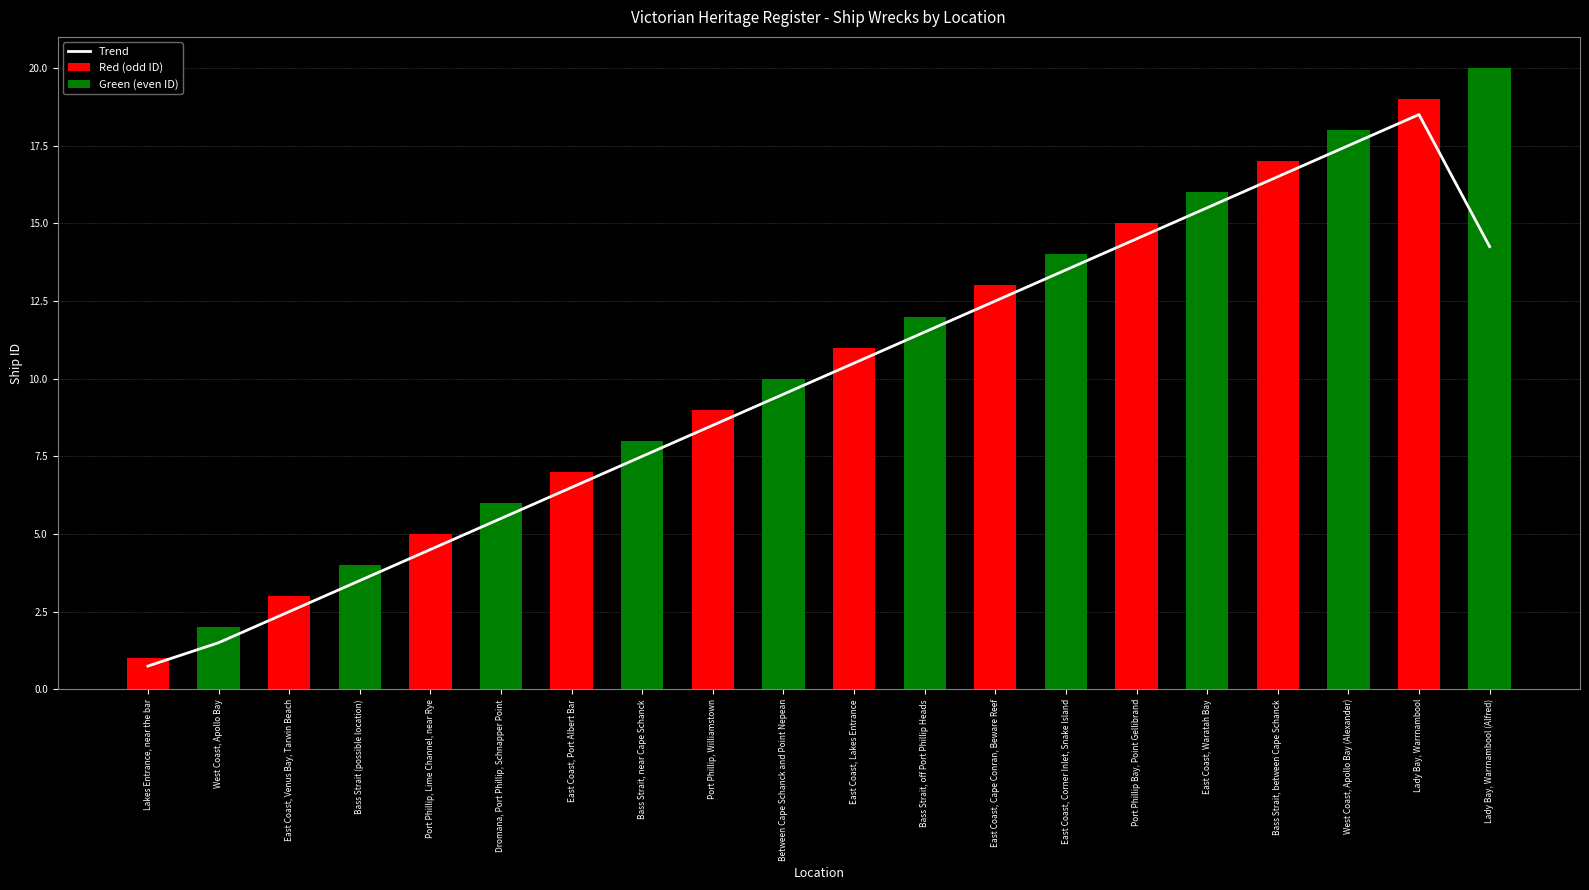

What is the difference between the maximum and minimum values in the Red (odd ID) series?

19.0